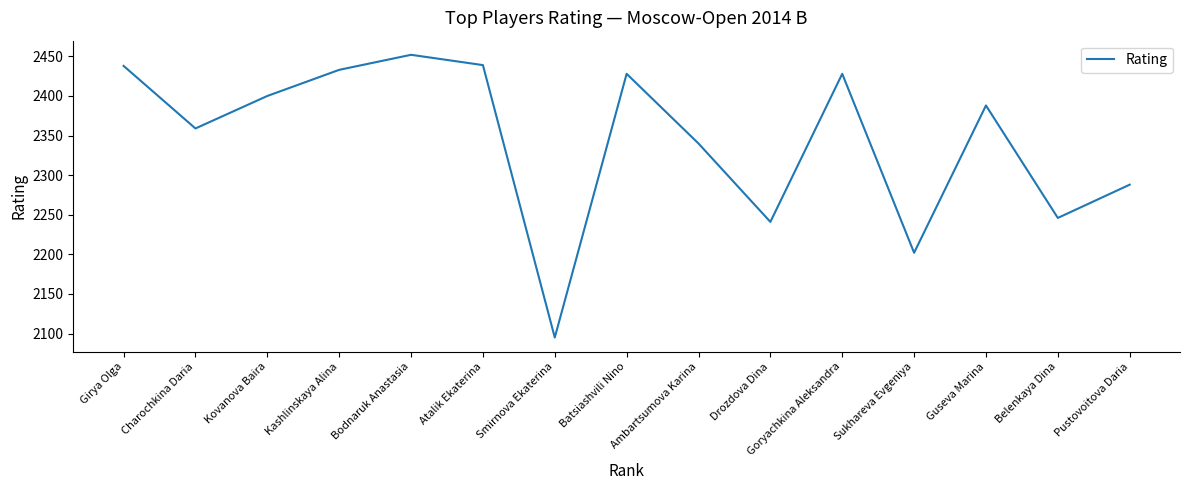

What position from the left is Sukhareva Evgeniya?

12